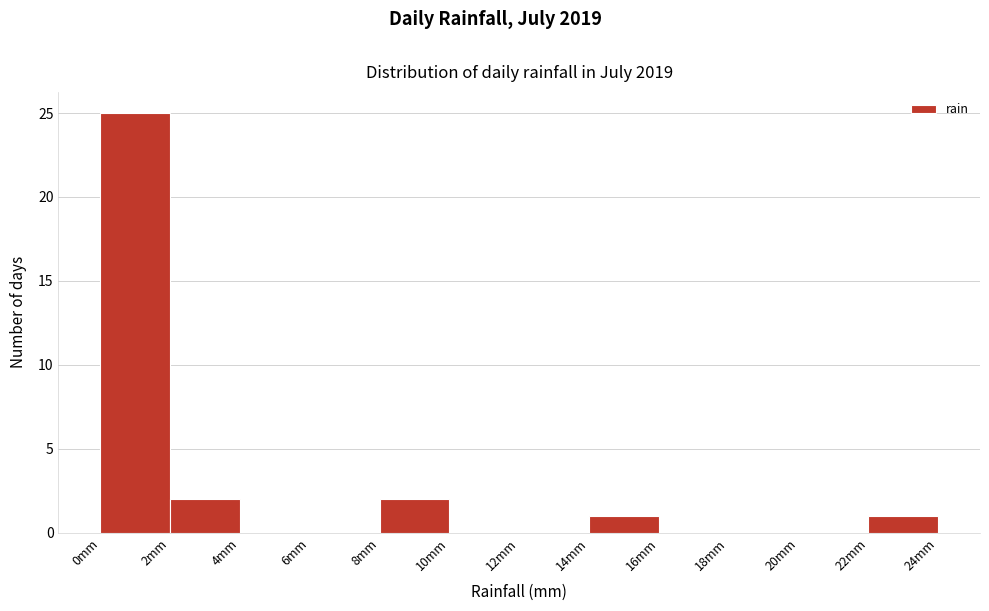

Reading left to right, list every bar in this chart as the range it spans on the x-axis followed by its height. The values are not printed on the chart, so give them approximately, as read against the axis.

0 to 2: 25
2 to 4: 2
4 to 6: 0
6 to 8: 0
8 to 10: 2
10 to 12: 0
12 to 14: 0
14 to 16: 1
16 to 18: 0
18 to 20: 0
20 to 22: 0
22 to 24: 1